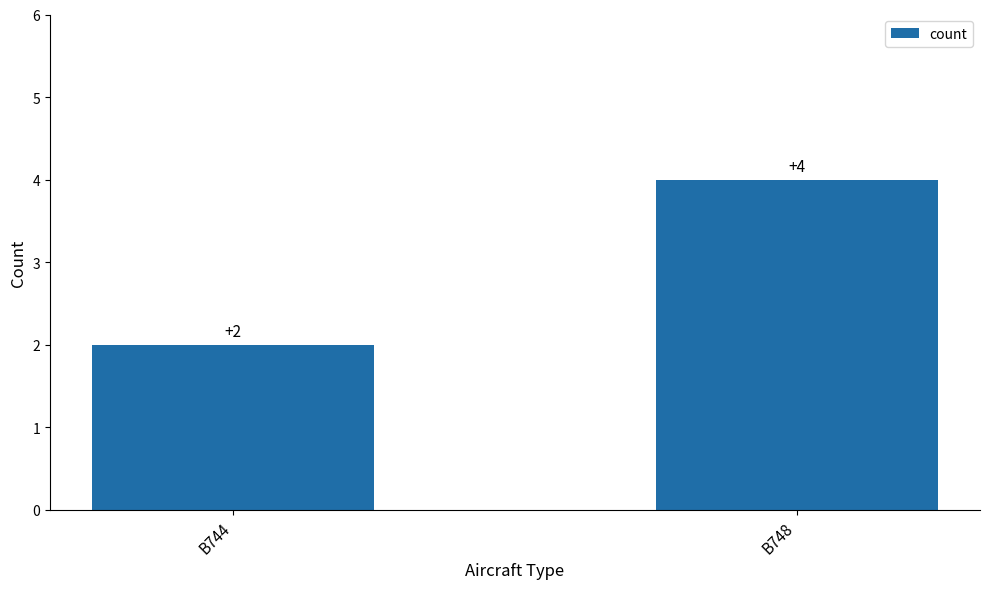

Reading right to left, transcribe all the data shown in this chart.

4	2